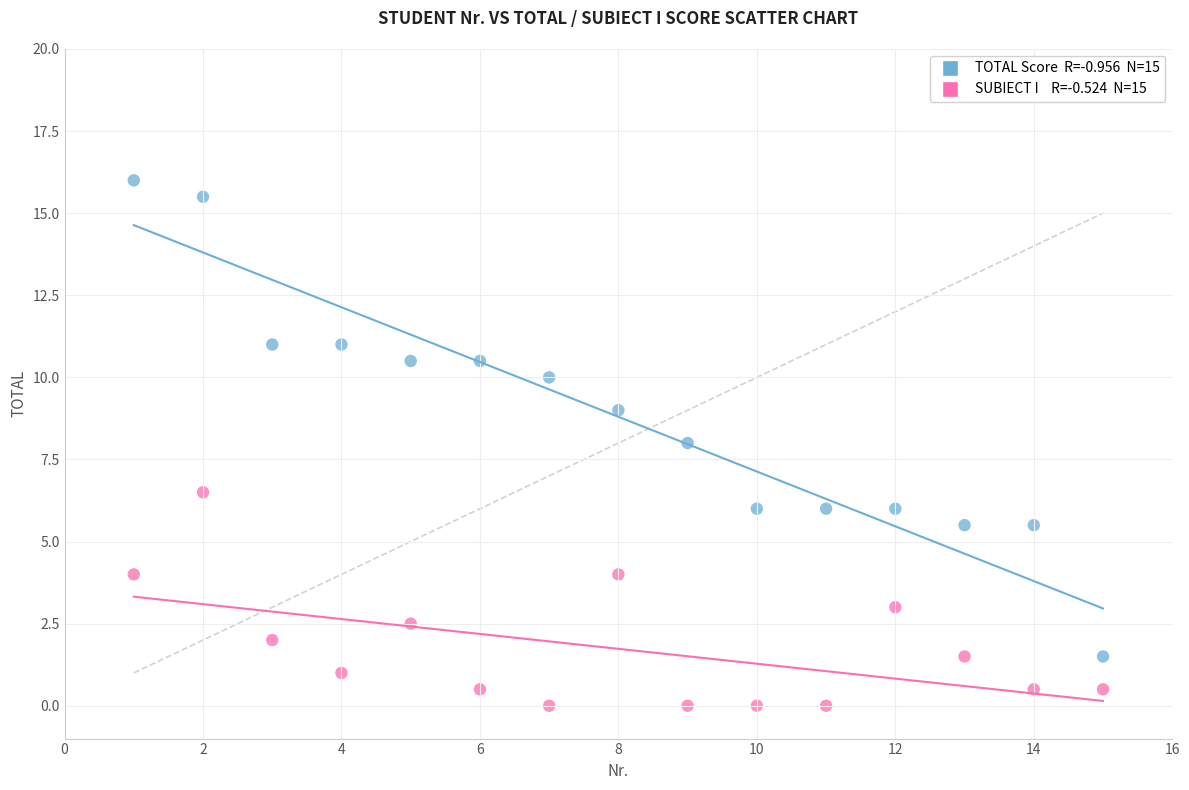

Across all data points, what is the range of Y values (max minus min)?

16.0